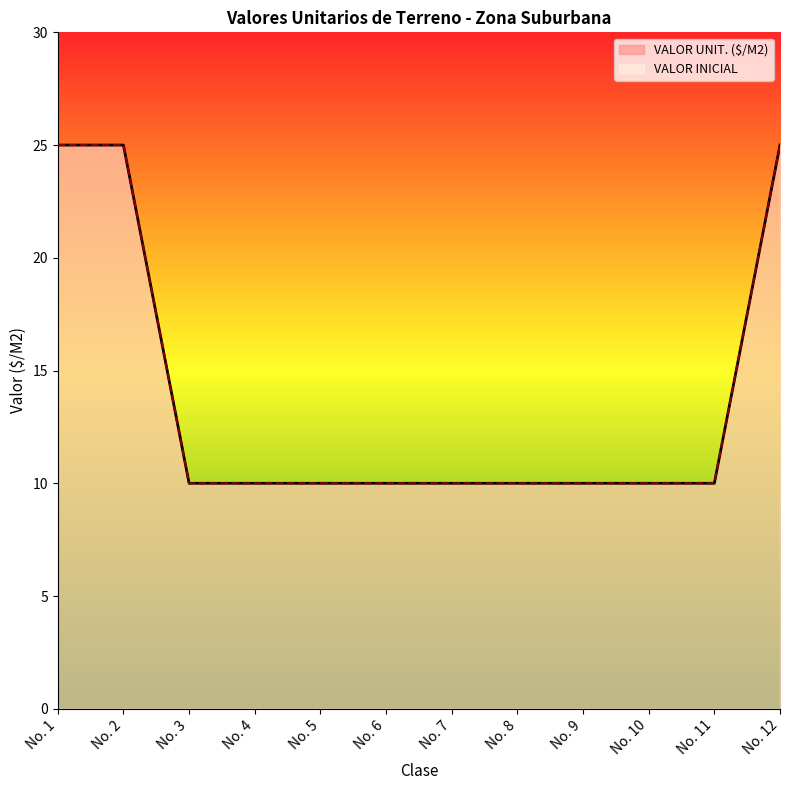

True or false: VALOR INICIAL and VALOR UNIT. ($/M2) cross at least once.

False